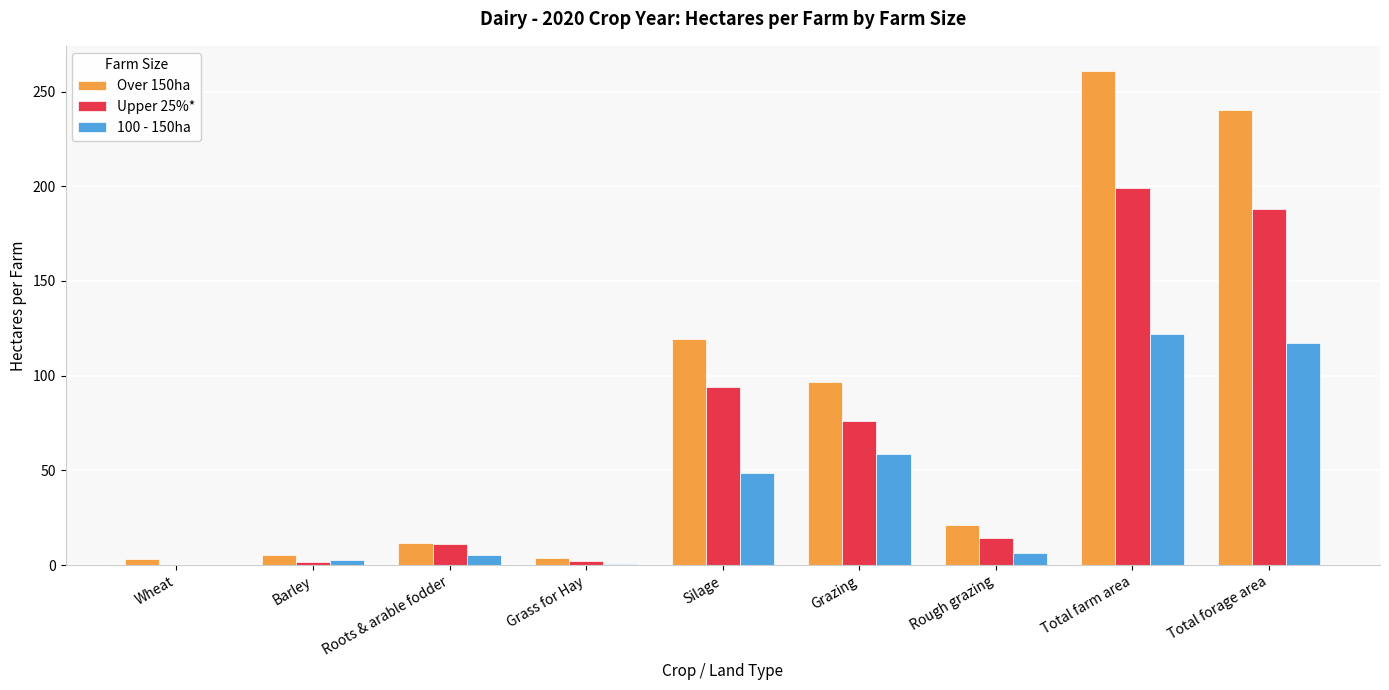

Is the value of Upper 25%* at Total farm area greater than the value of 100 - 150ha at Rough grazing?

Yes